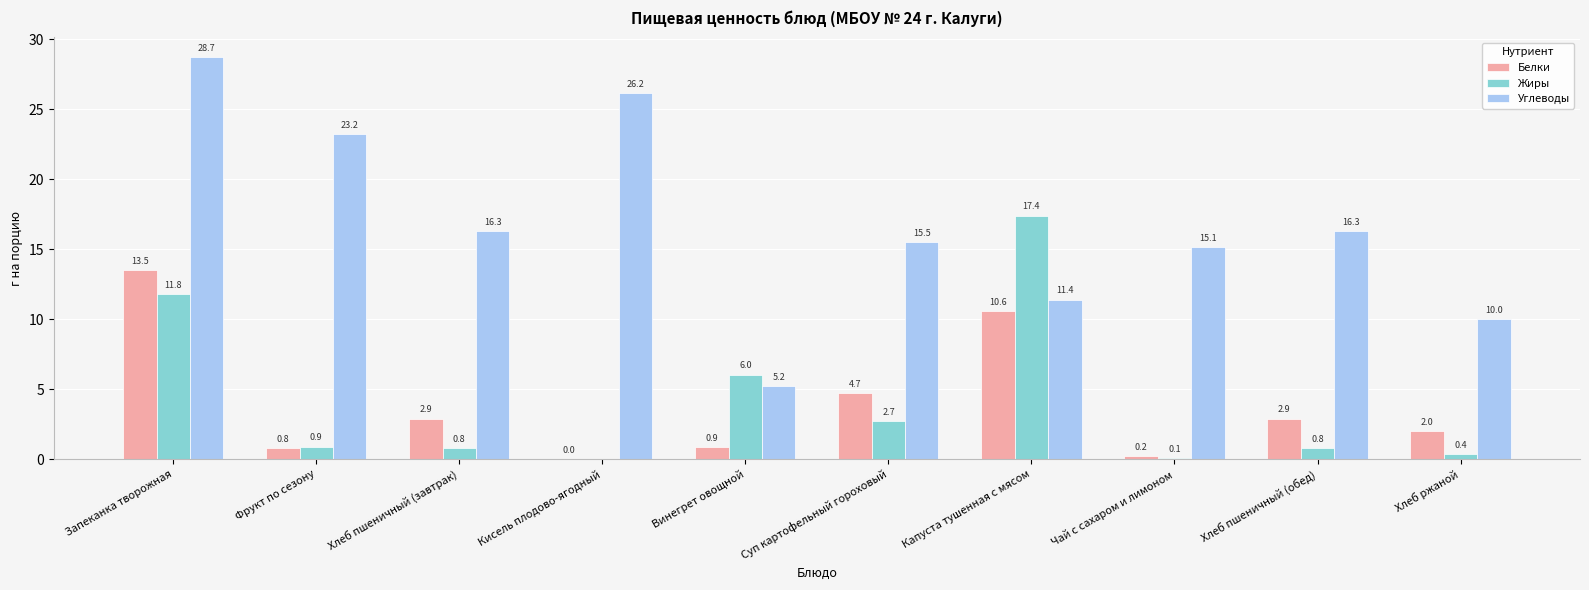

What is the greatest value displayed?

28.7